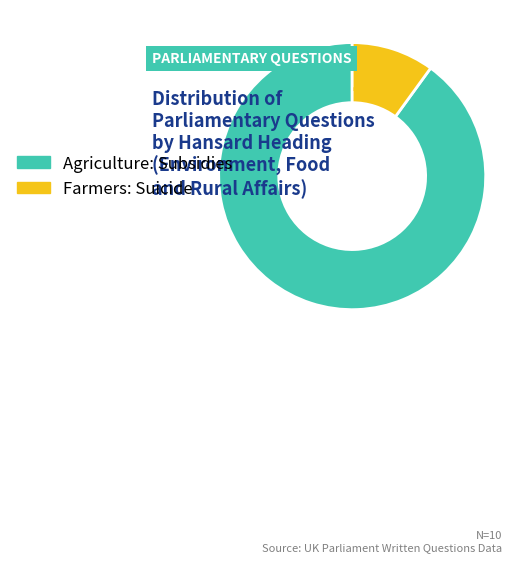

To the nearest percent, what is the average slice percentage?

50%